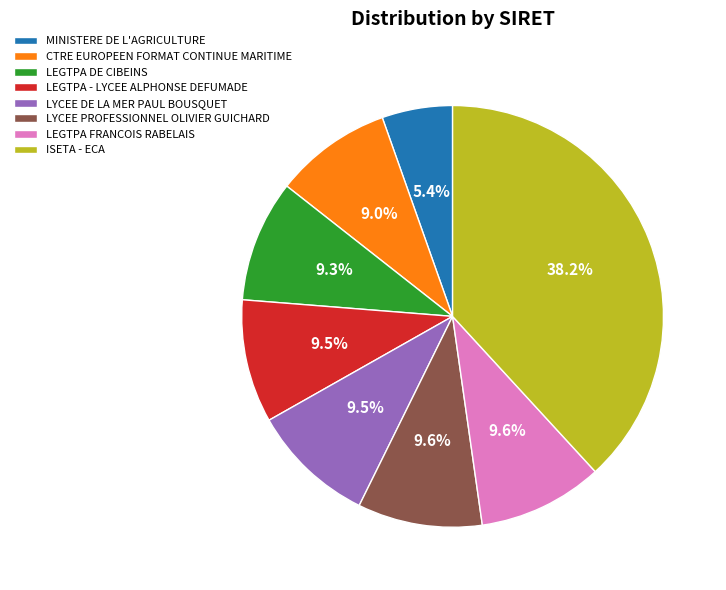

Which category has the smallest portion of the pie?

MINISTERE DE L'AGRICULTURE